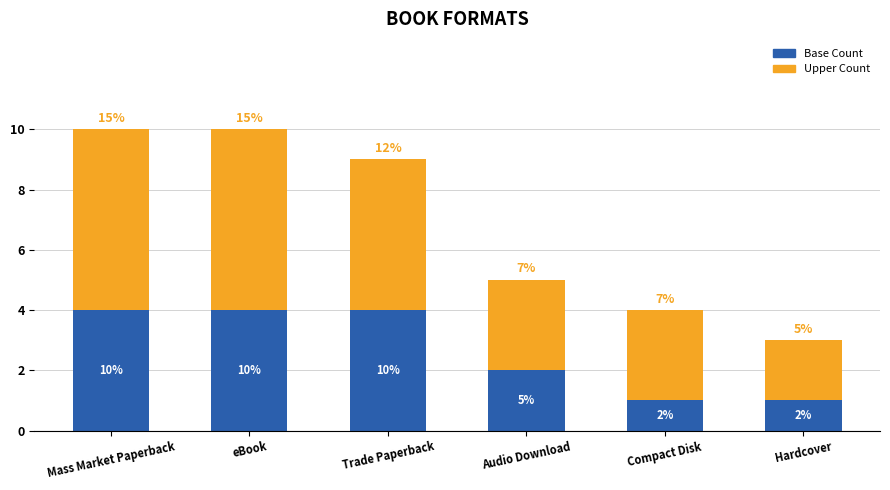

Does the chart contain stacked bars?

Yes